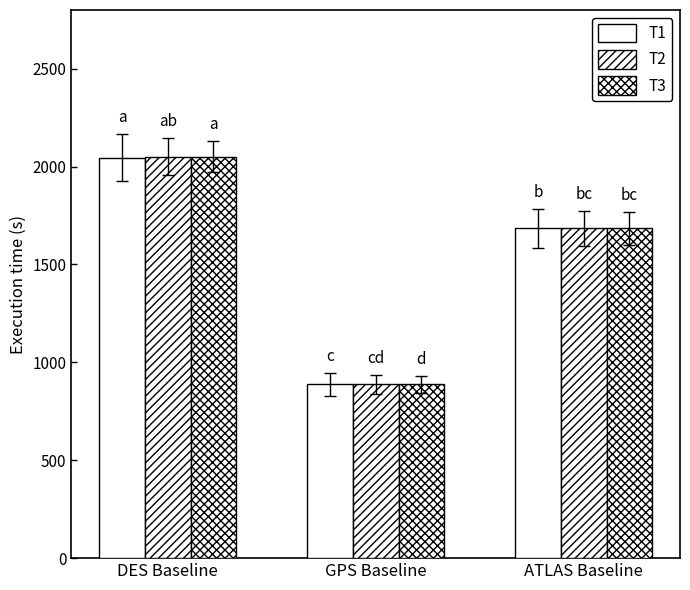

What is the maximum value for T2?

2051